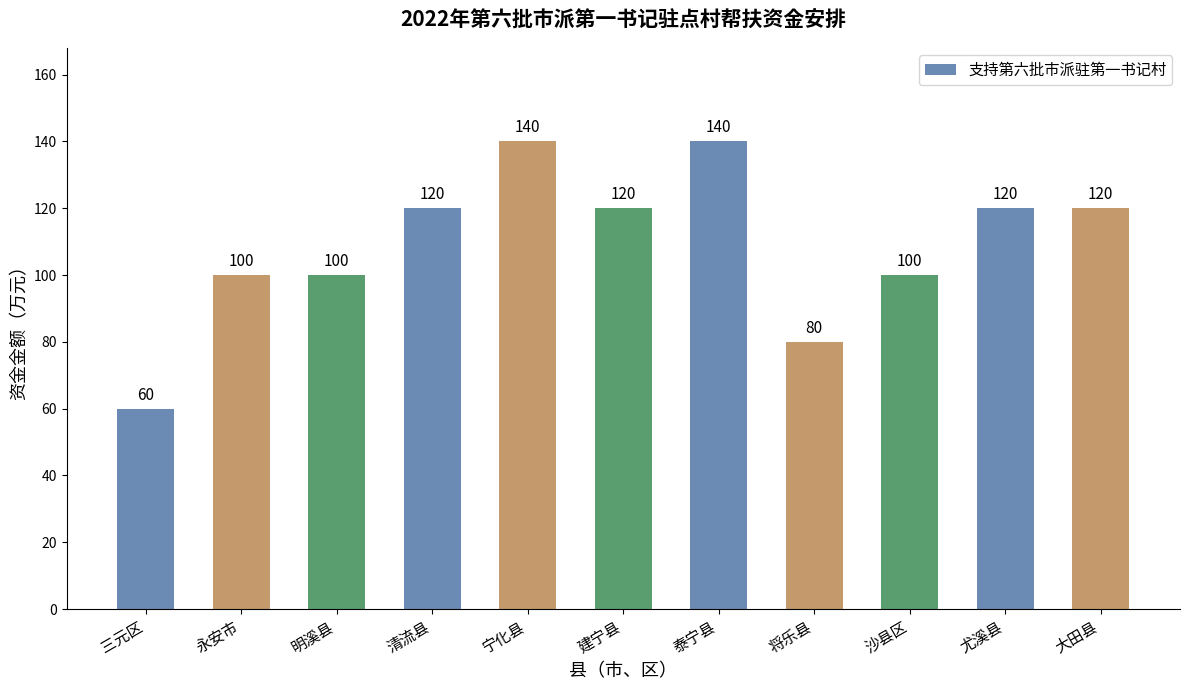

What is the minimum value shown in the chart?

60